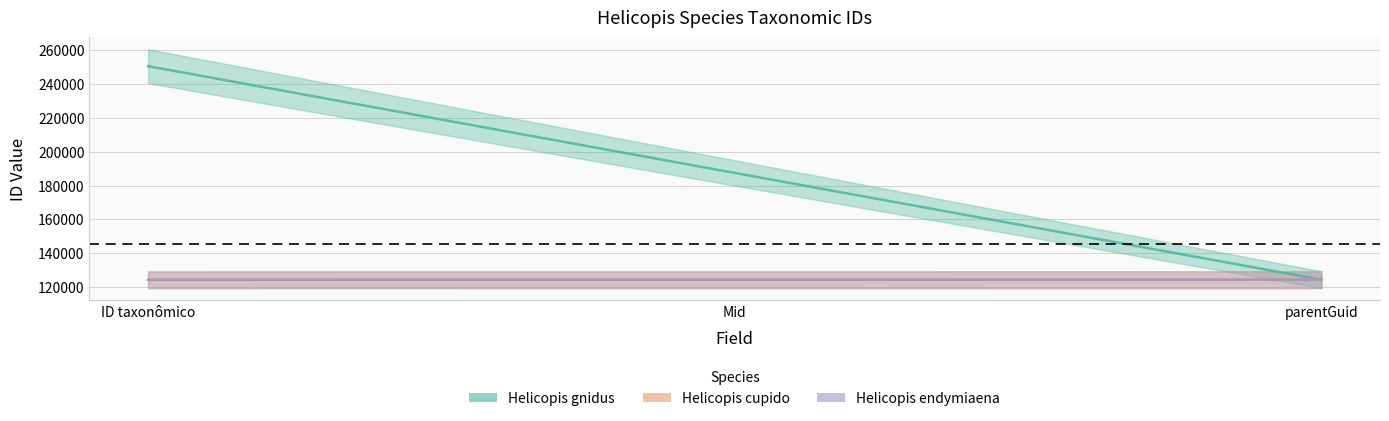

Which series changed the most between ID taxonômico and parentGuid?

Helicopis gnidus